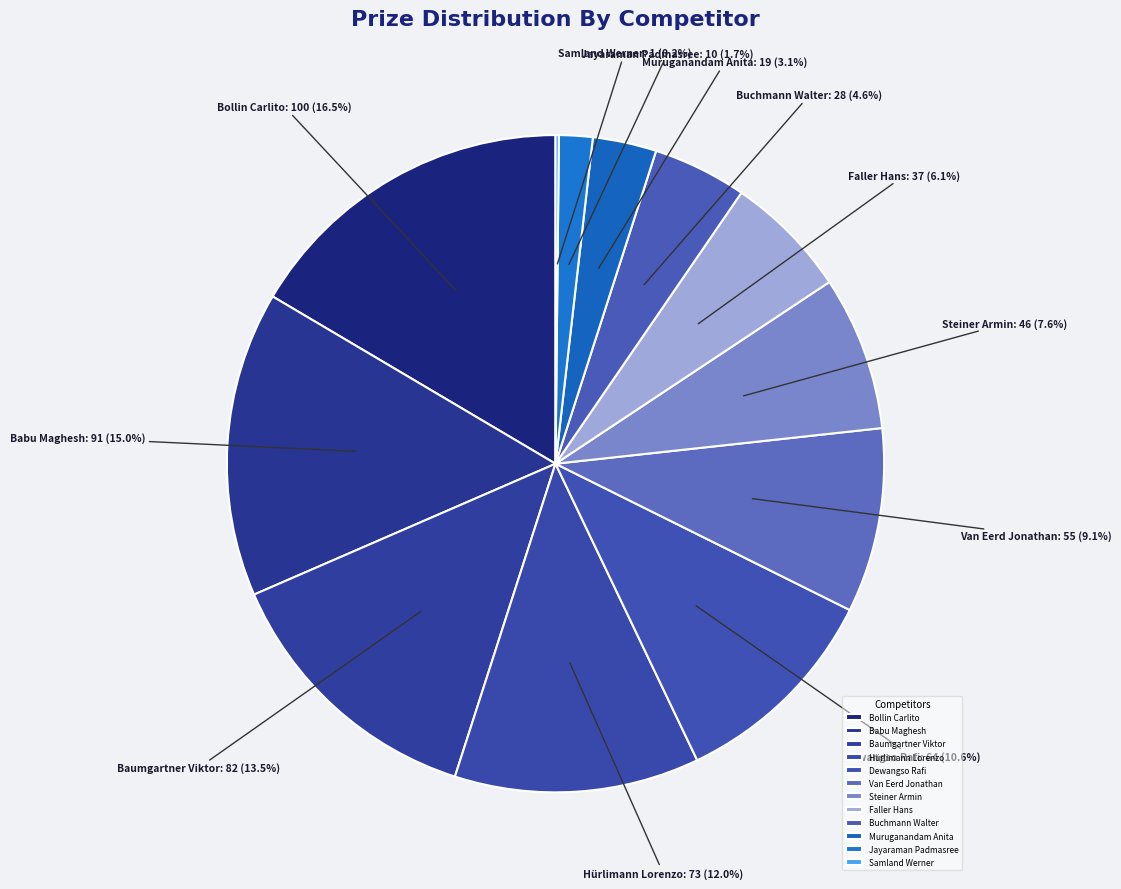

To the nearest percent, what is the average slice percentage?

8%